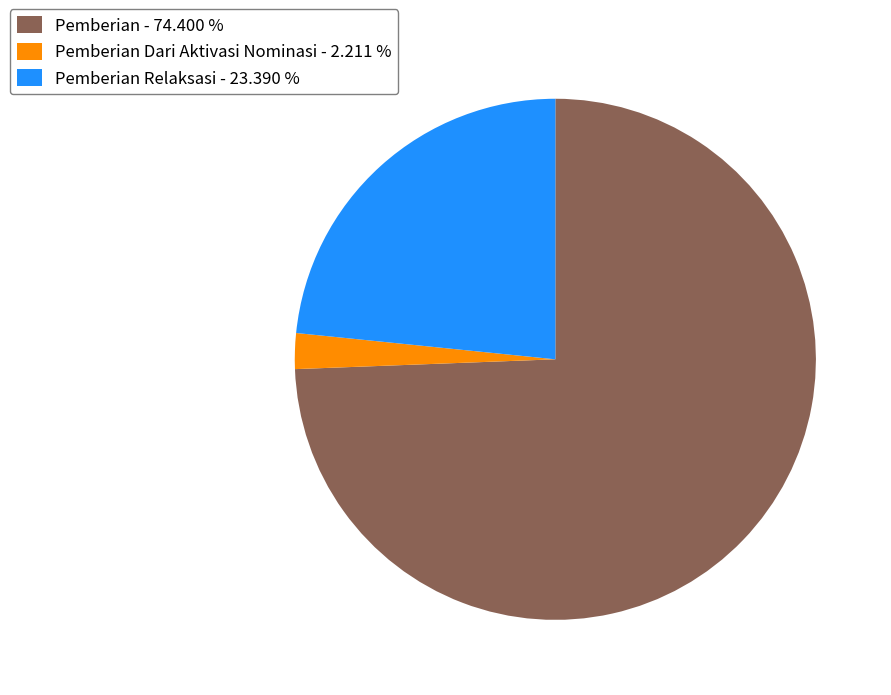

Rank the categories by value from highest to lowest.

Pemberian - 74.400 %, Pemberian Relaksasi - 23.390 %, Pemberian Dari Aktivasi Nominasi - 2.211 %